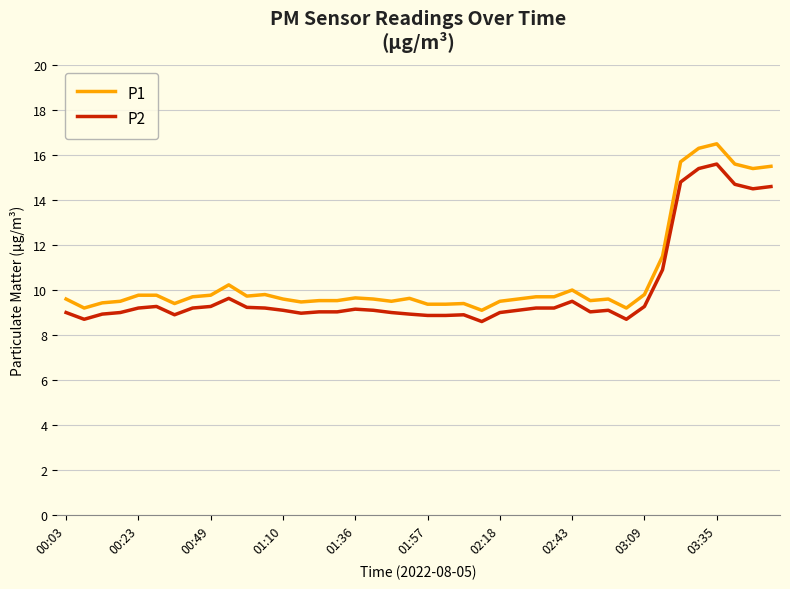

What is the minimum value for P1?

9.1